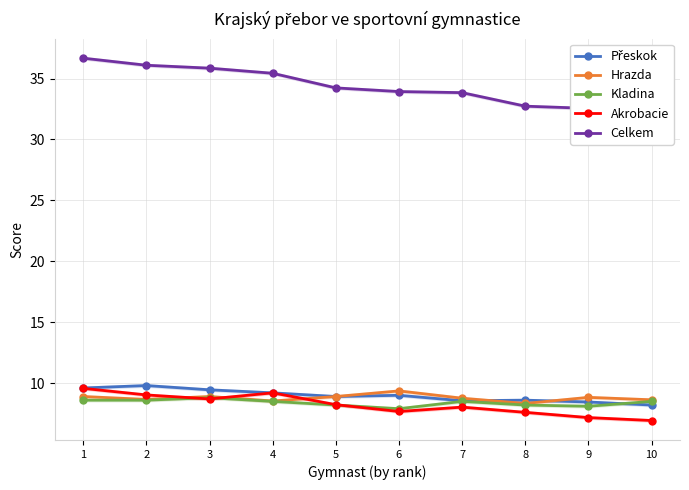

Does the chart display data point markers on the line(s)?

Yes